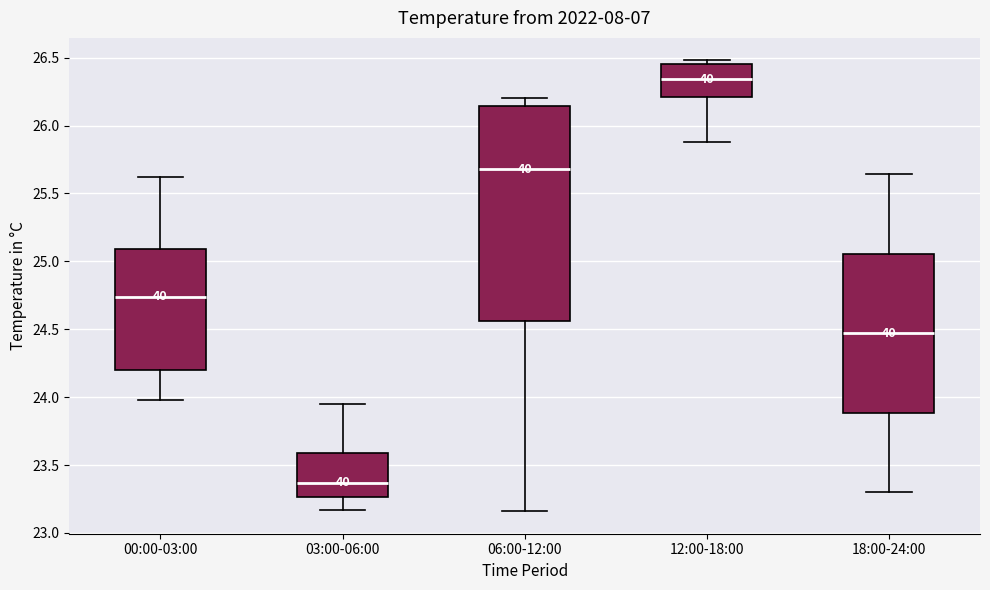

Reading left to right, transcribe this box plot: for each box, give where its median line is, the range the box spans, and where its two whiskers end, as read against the y-axis. The values are not printed on the chart, so give them approximately, as read against the axis.

00:00-03:00: median 24.75, box 24.20 to 25.10, whiskers 24.00 to 25.60
03:00-06:00: median 23.35, box 23.25 to 23.60, whiskers 23.15 to 23.95
06:00-12:00: median 25.70, box 24.55 to 26.15, whiskers 23.15 to 26.20
12:00-18:00: median 26.35, box 26.20 to 26.45, whiskers 25.90 to 26.50
18:00-24:00: median 24.45, box 23.90 to 25.05, whiskers 23.30 to 25.65